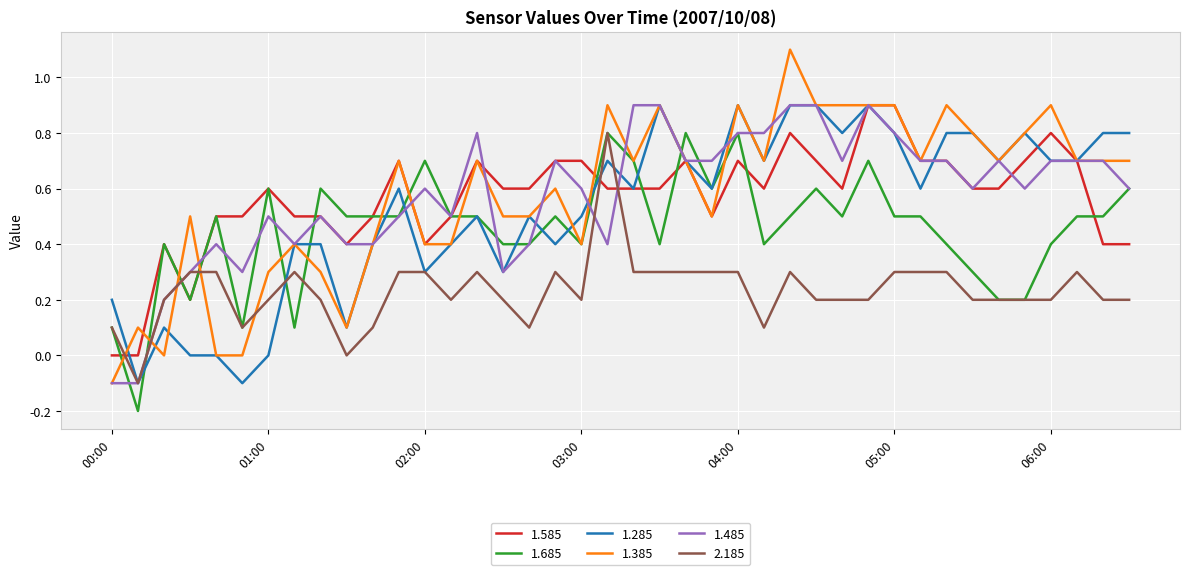

True or false: 1.585 and 2.185 cross at least once.

True